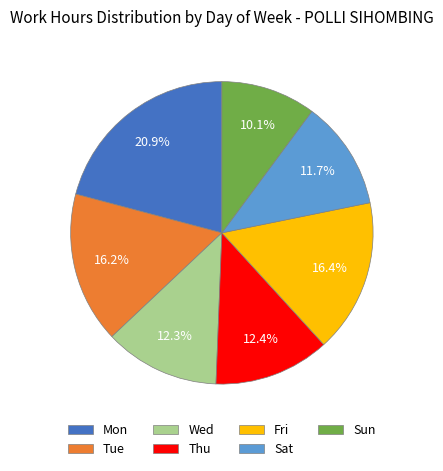

To the nearest percent, what is the difference between the largest and smallest slice percentages?

11%